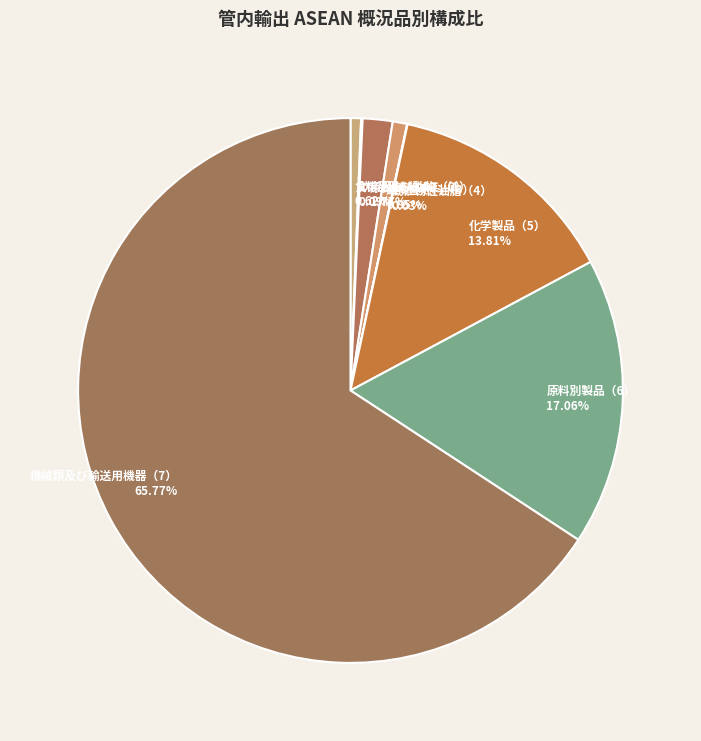

Does 原料別製品（6） represent more than half of the total?

No